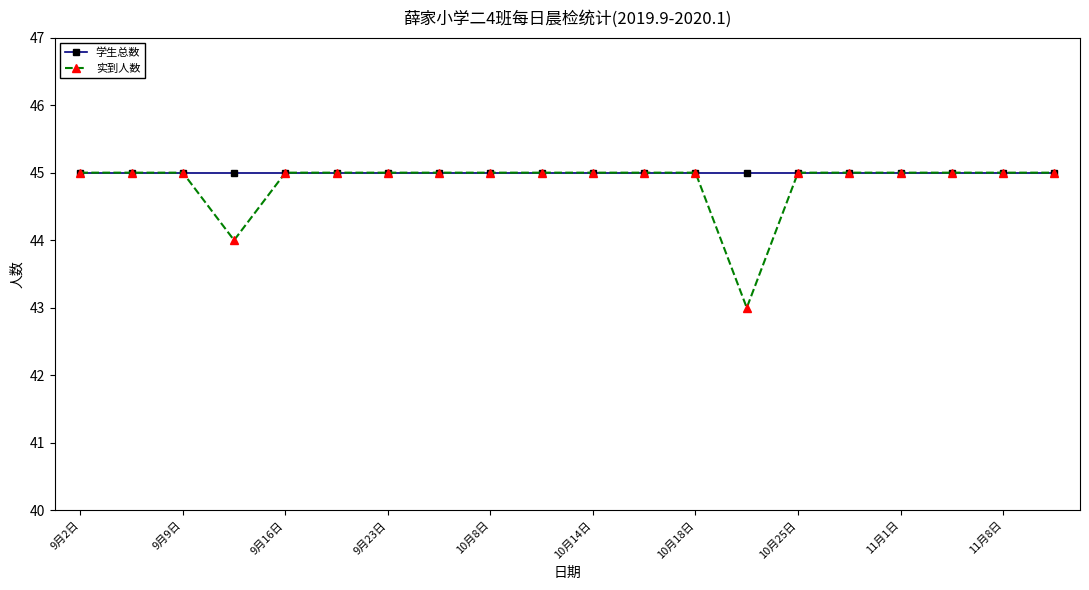

What is the difference between the maximum and minimum values in the 实到人数 series?

2